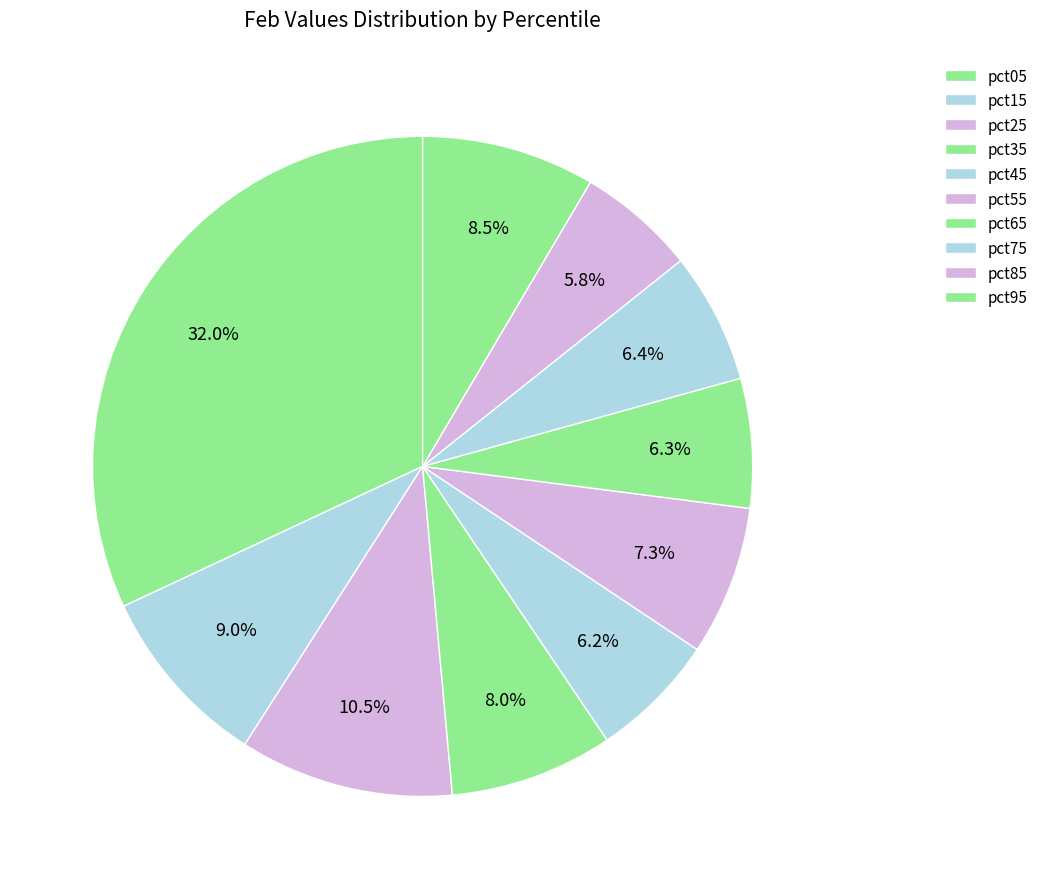

Count the number of slices in the pie.

10